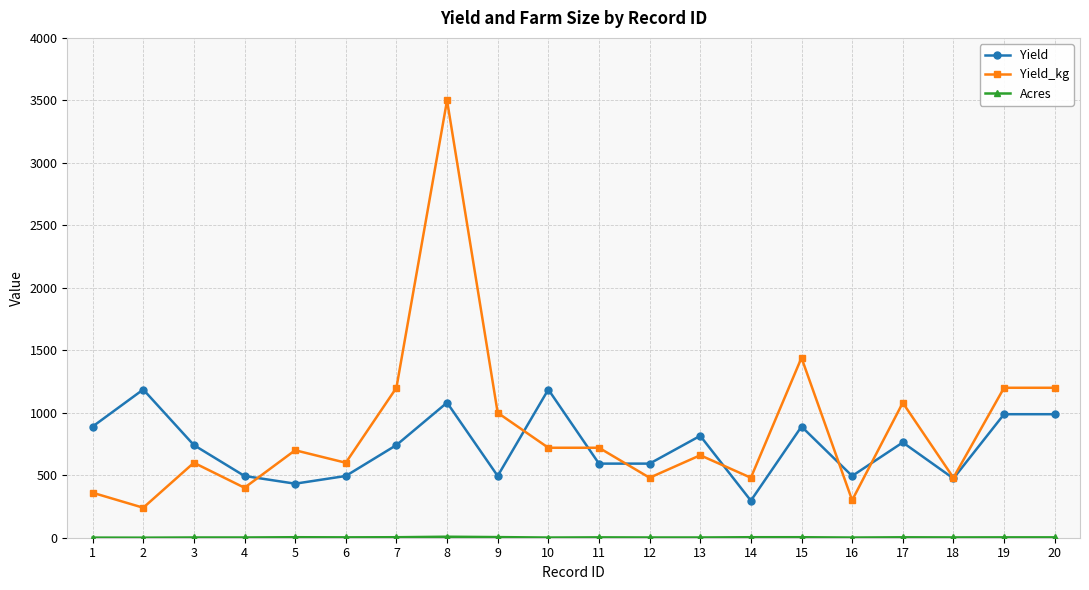

True or false: Yield has more than 1 points higher than both neighbors.

True